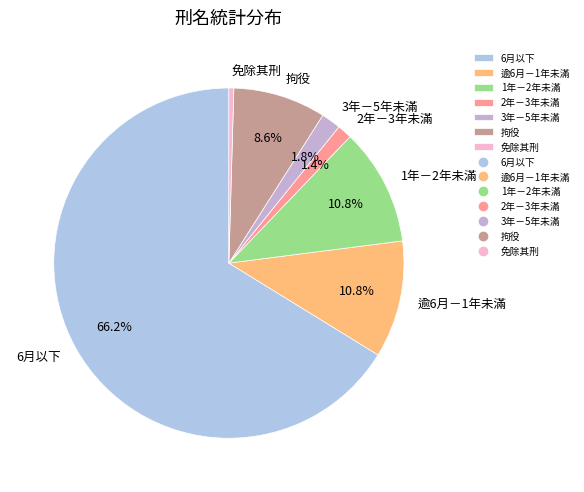

Which has a higher value, 逾6月－1年未滿 or 免除其刑?

逾6月－1年未滿